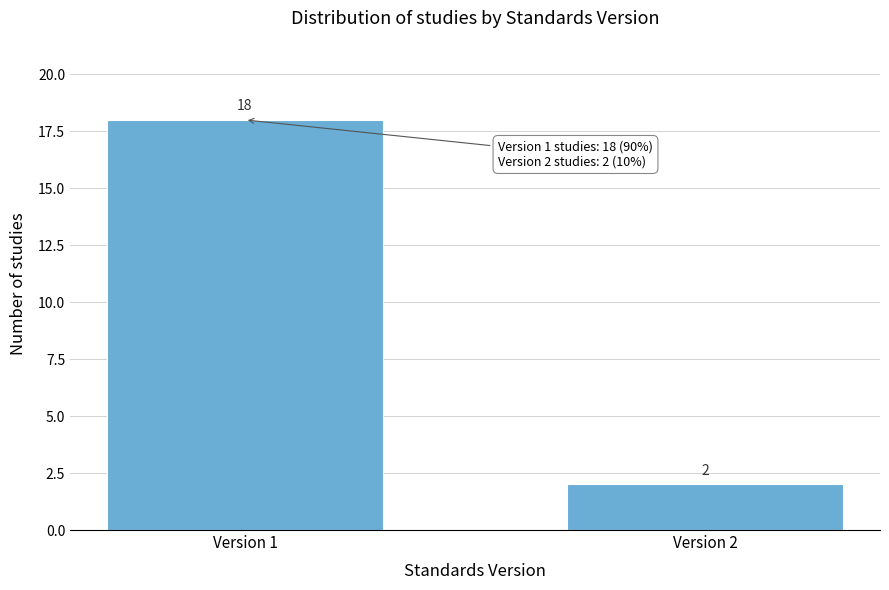

Reading left to right, transcribe all the data shown in this chart.

Version 1=18	Version 2=2